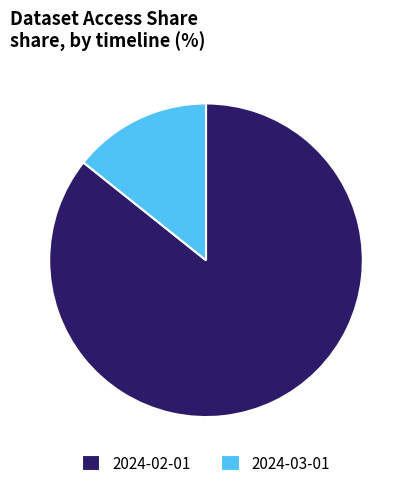

Count the number of slices in the pie.

2